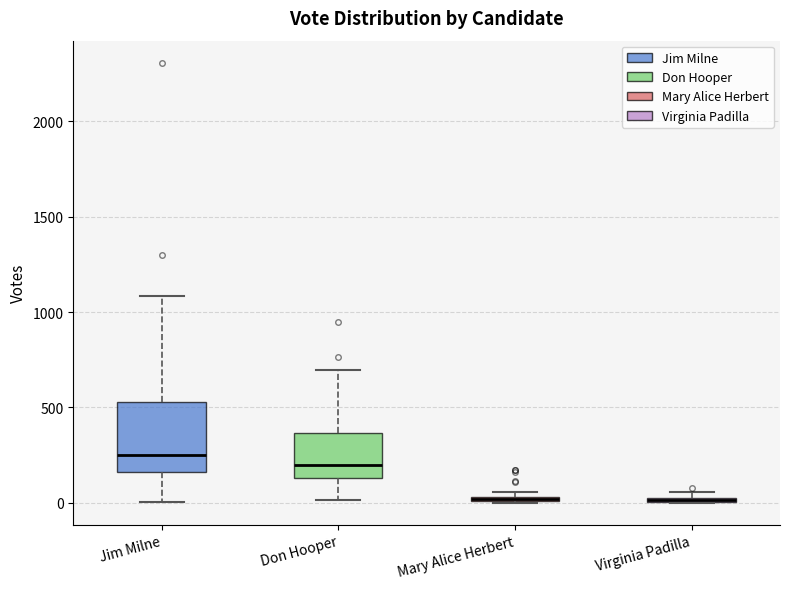

Where is the upper edge of the box for Mary Alice Herbert on the y-axis? The values are not printed on the chart, so give them approximately, as read against the axis.

50